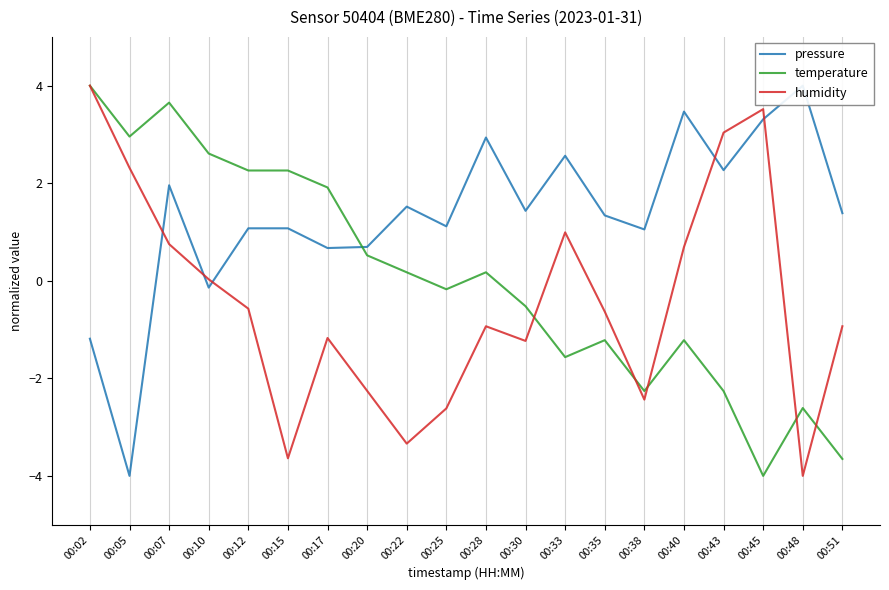

Is the value of pressure at 00:33 greater than the value of humidity at 00:02?

No